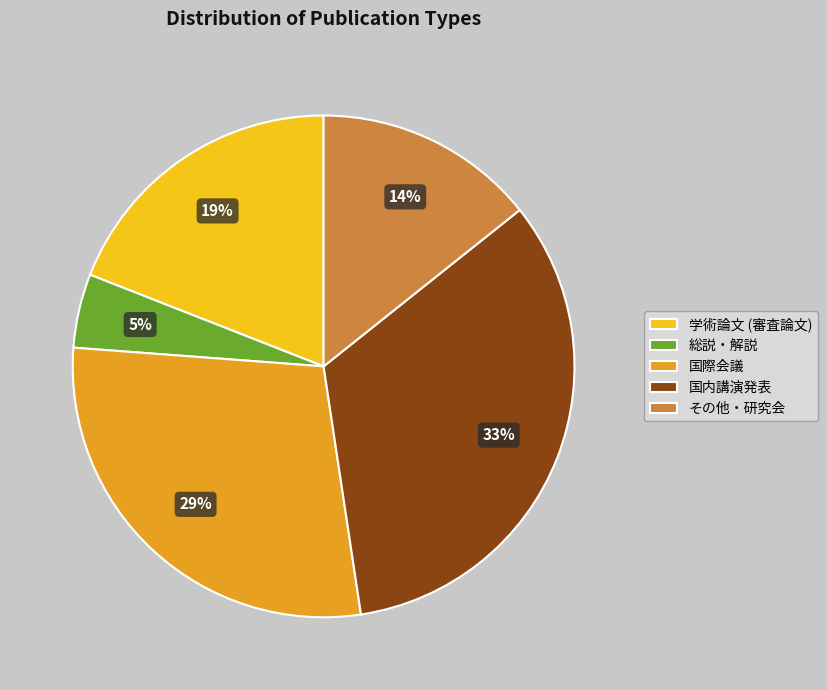

How many segments does this pie chart have?

5